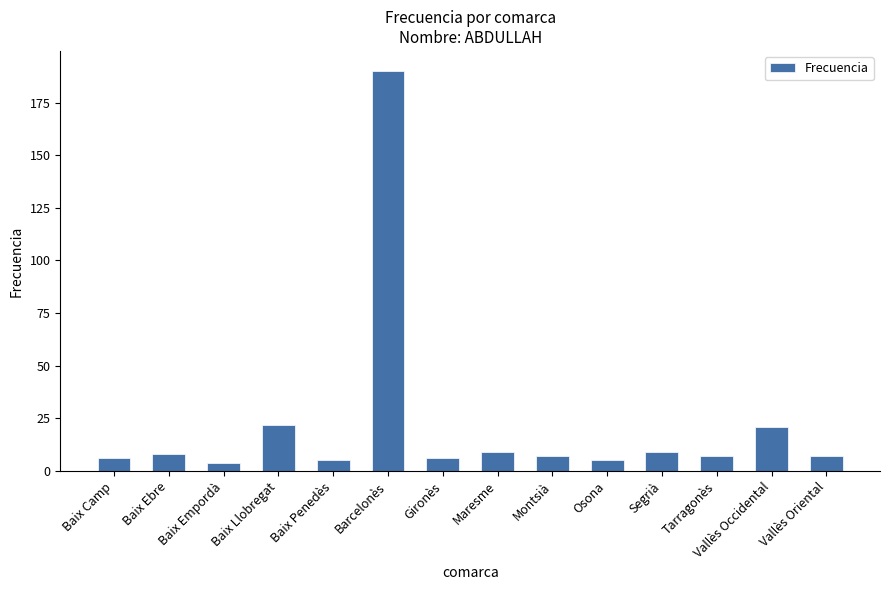

What value does the data have at Baix Llobregat?

22